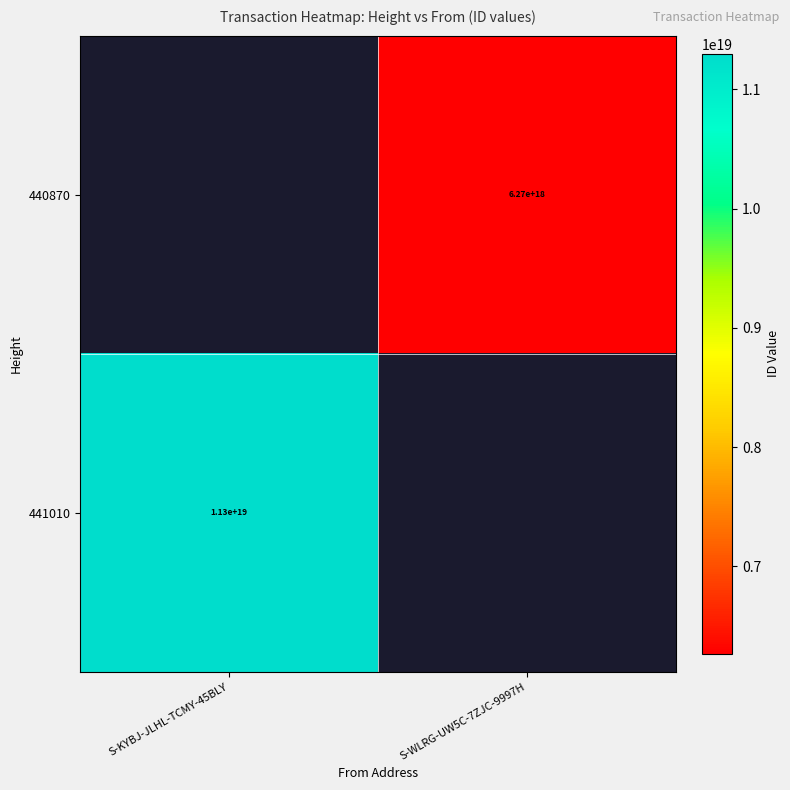

Which has a higher value, S-WLRG-UW5C-7ZJC-9997H or S-KYBJ-JLHL-TCMY-45BLY?

S-KYBJ-JLHL-TCMY-45BLY